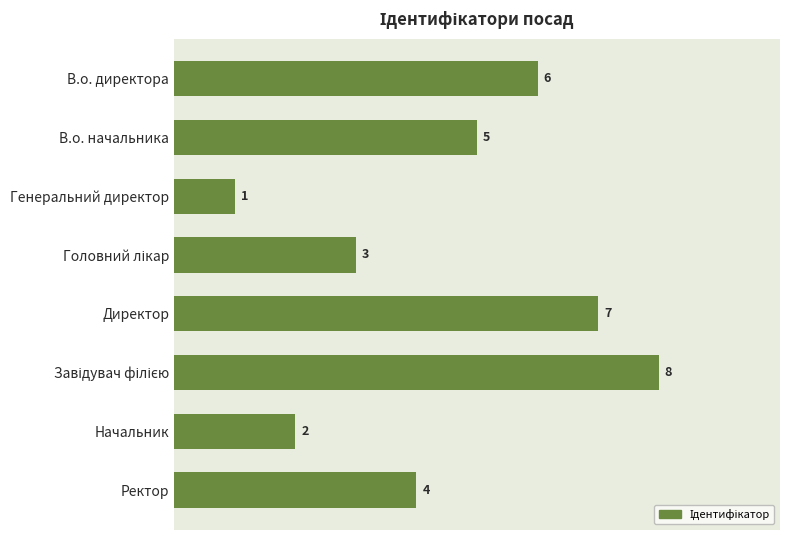

Reading bottom to top, extract all data points from this chart.

4	2	8	7	3	1	5	6